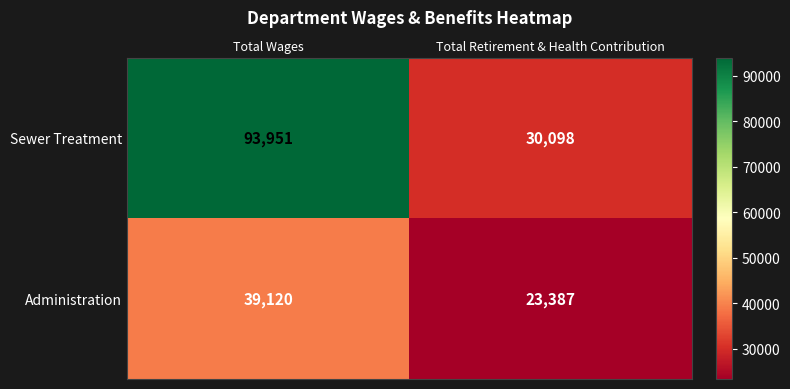

At Total Retirement & Health Contribution, list the series in order from largest to smallest.

Sewer Treatment, Administration